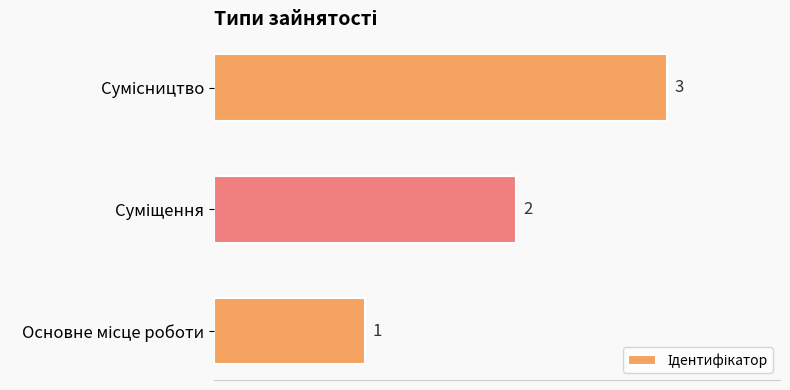

What is the sum of all values?

6